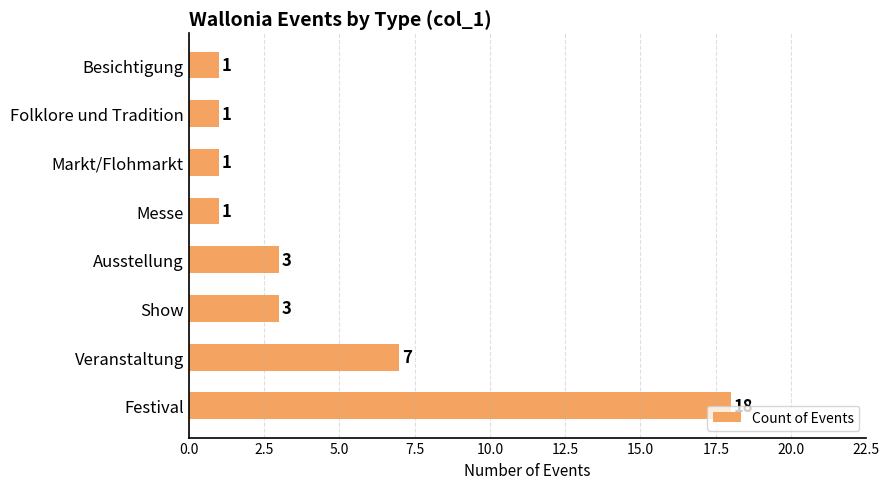

What value does the data have at Festival?

18